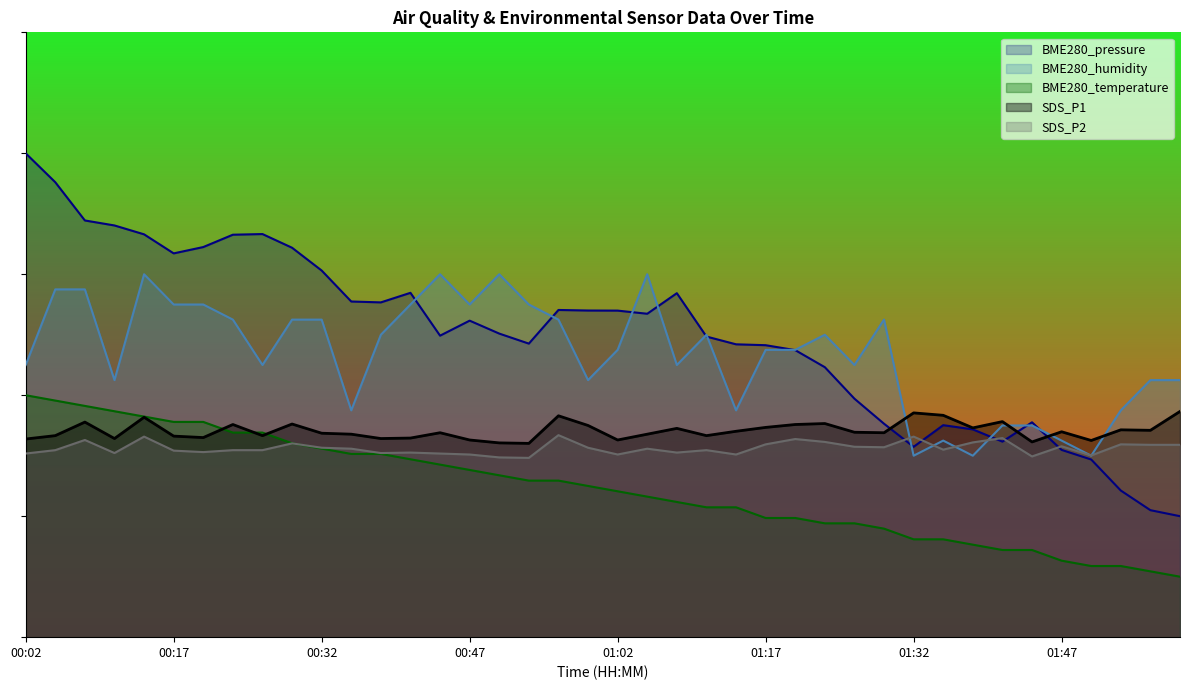

True or false: SDS_P2 has a value of 51.2 at 00:32.

False